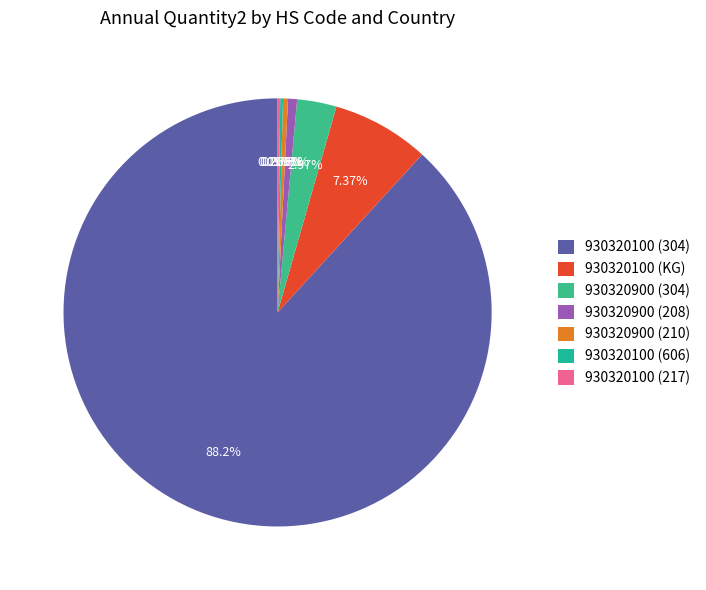

What is the smallest slice in the pie chart?

930320100 (217)